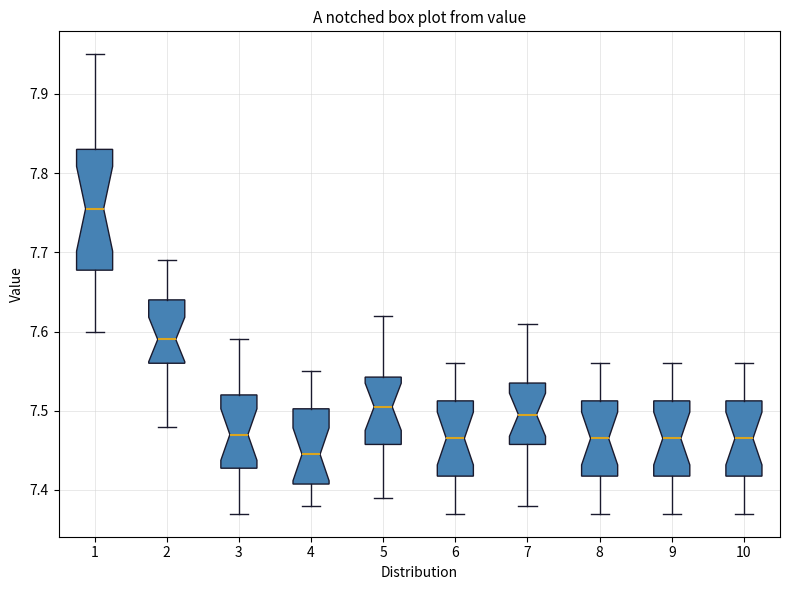

Which box has the lowest median line?

4